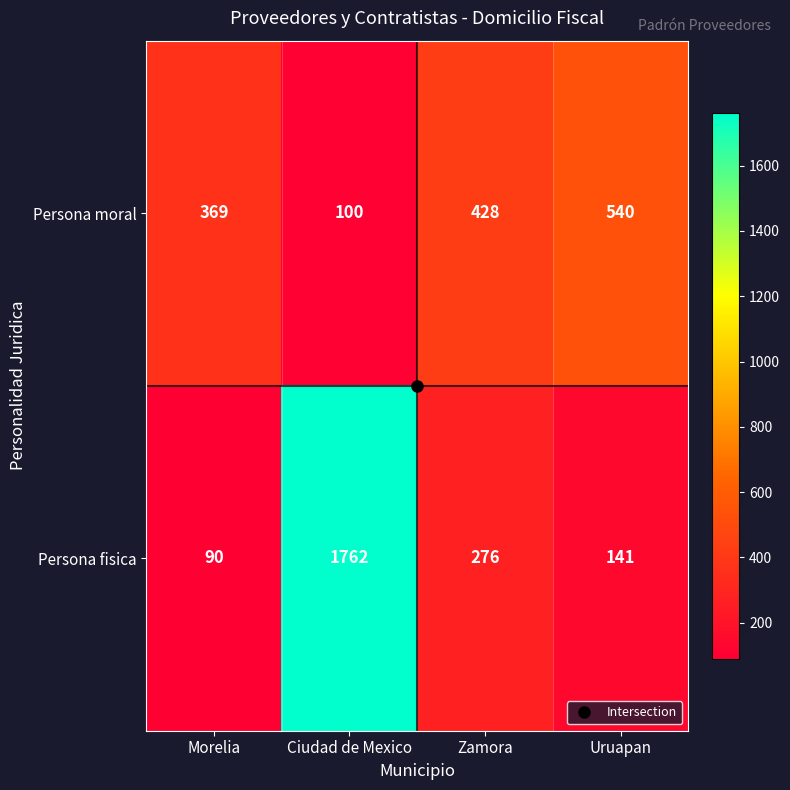

Where does the Persona fisica series first go above 276?

Ciudad de Mexico